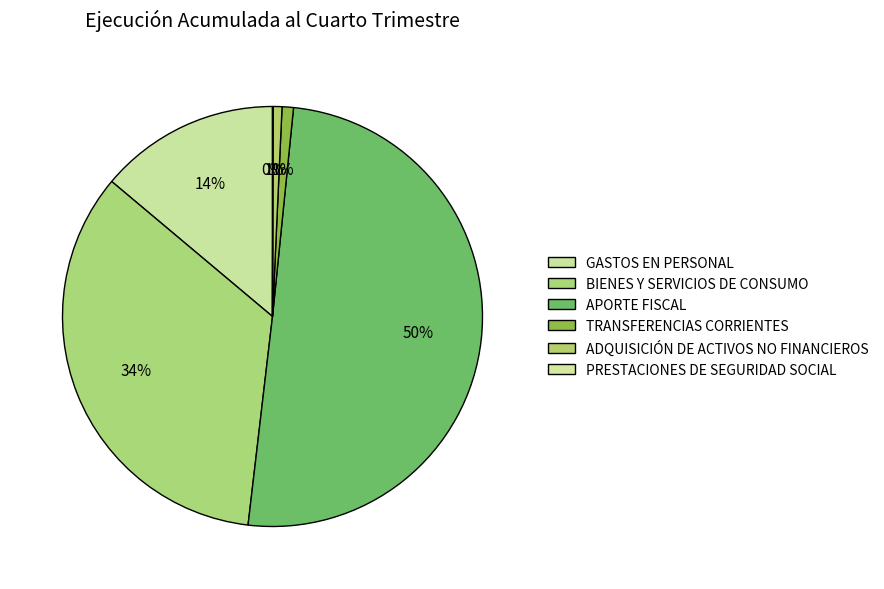

What percentage is the ADQUISICIÓN DE ACTIVOS NO FINANCIEROS slice, to the nearest percent?

1%